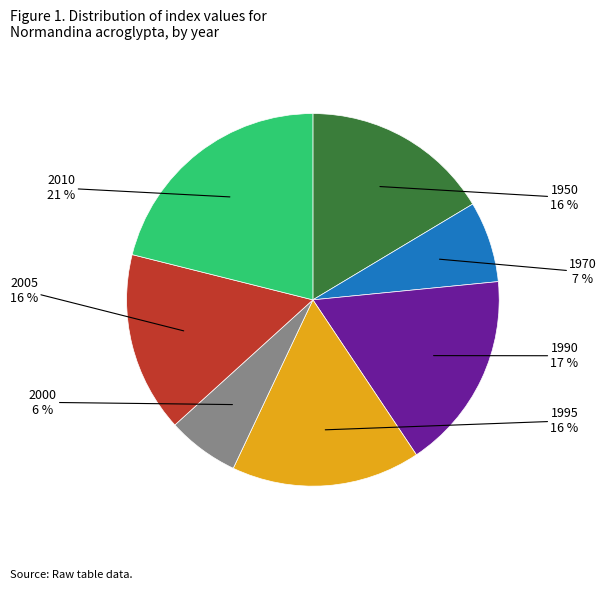

Count the number of slices in the pie.

7